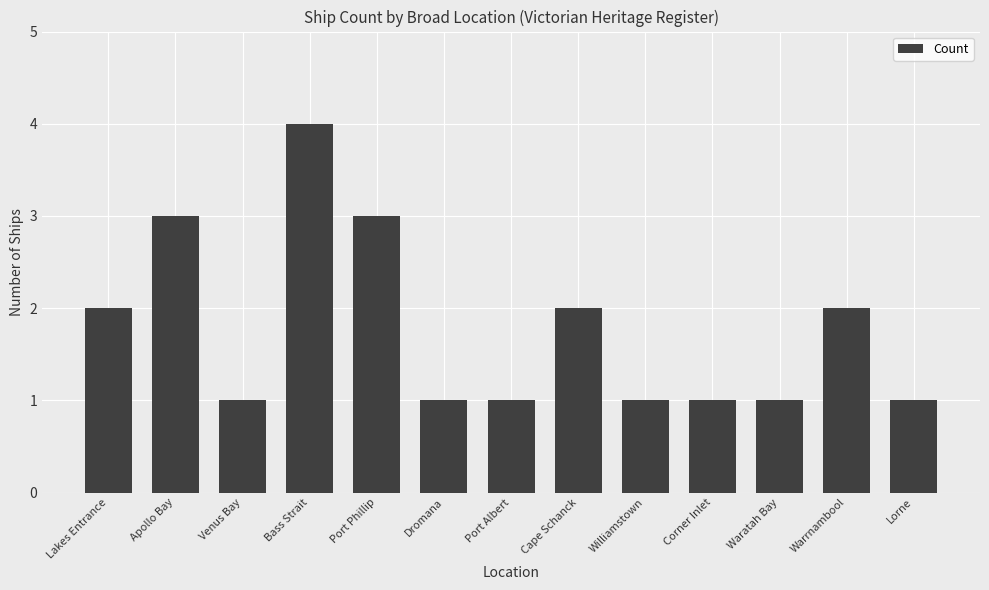

Reading left to right, extract all data points from this chart.

Lakes Entrance=2	Apollo Bay=3	Venus Bay=1	Bass Strait=4	Port Phillip=3	Dromana=1	Port Albert=1	Cape Schanck=2	Williamstown=1	Corner Inlet=1	Waratah Bay=1	Warrnambool=2	Lorne=1